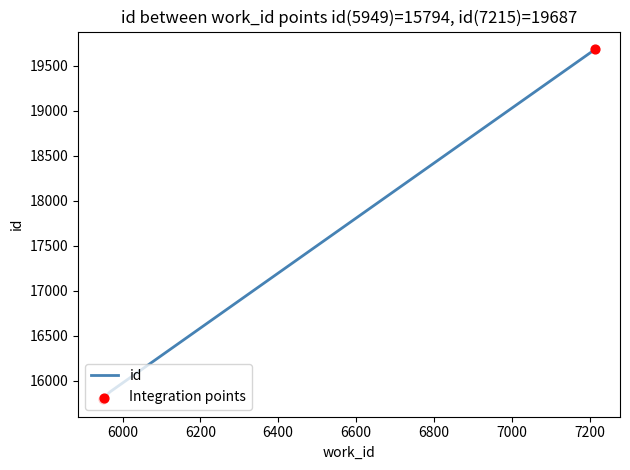

What is the change in value from 5968 to 7215?

+3810